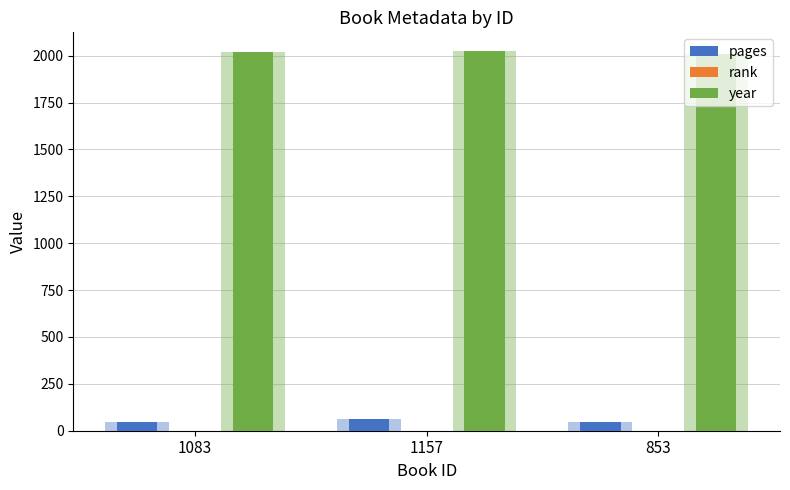

The pages series shows 64 at 1157. True or false?

True